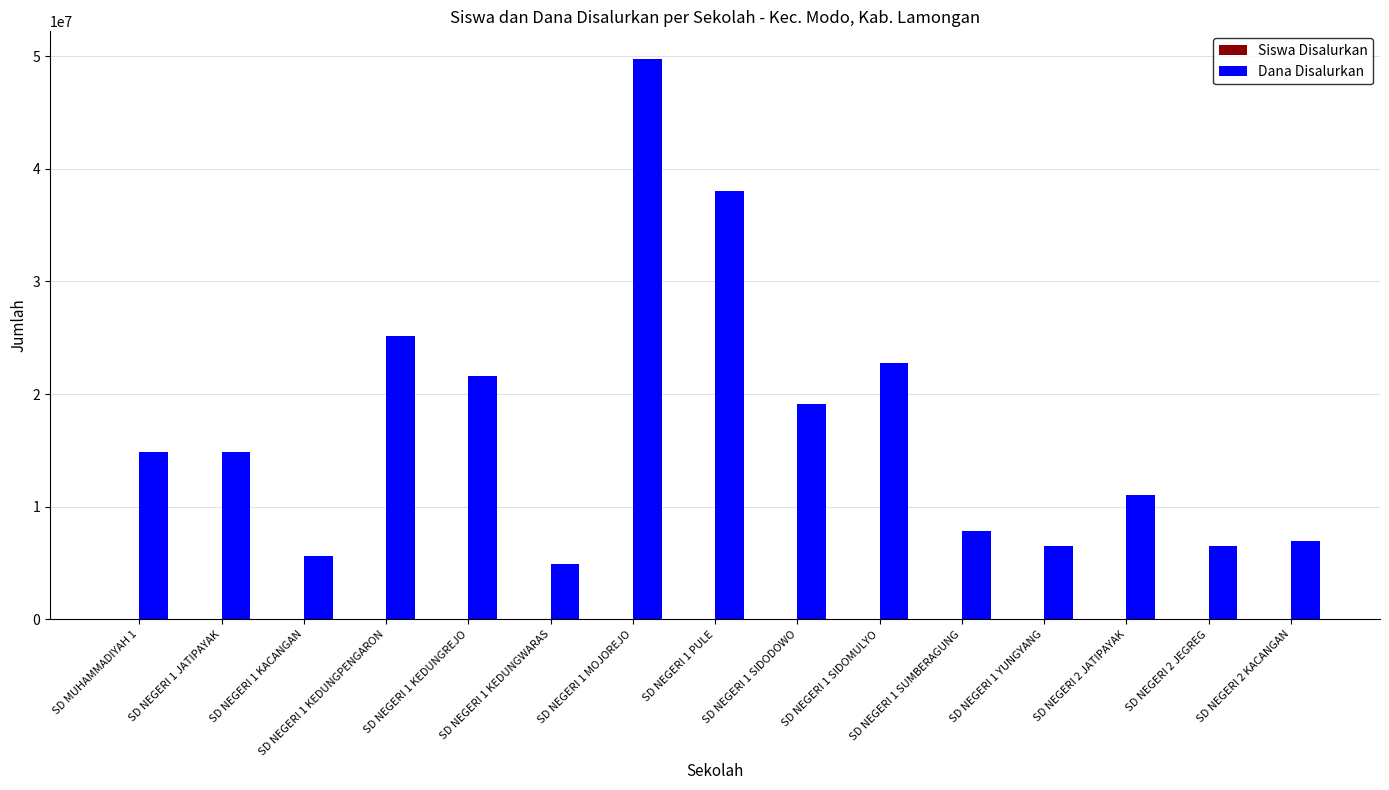

Which category has the highest value across all series?

SD NEGERI 1 MOJOREJO